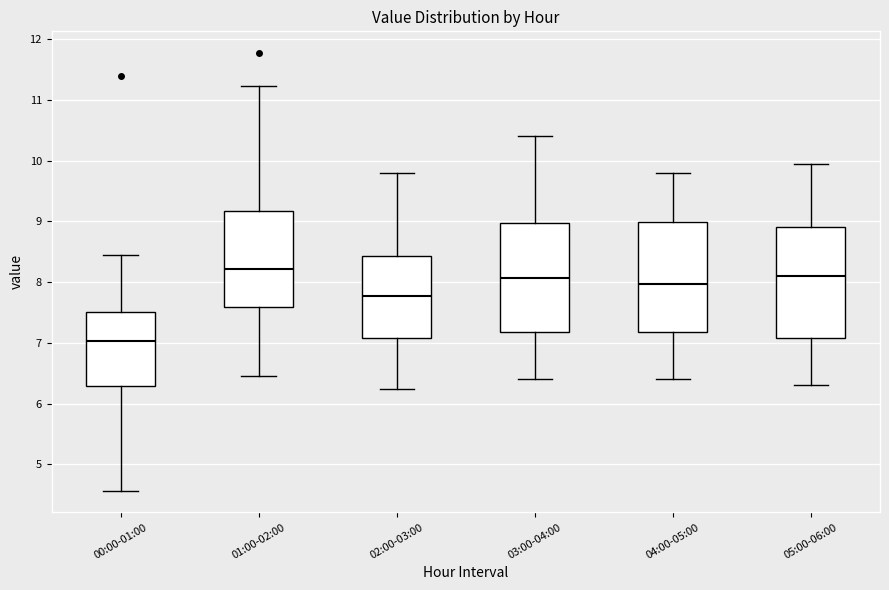

Reading left to right, read every box against the y-axis: the position of its median line, the range the box covers, and the ends of its whiskers. The values are not printed on the chart, so give them approximately, as read against the axis.

00:00-01:00: median 7.0, box 6.3 to 7.5, whiskers 4.6 to 8.5
01:00-02:00: median 8.2, box 7.6 to 9.2, whiskers 6.5 to 11.2
02:00-03:00: median 7.8, box 7.1 to 8.4, whiskers 6.3 to 9.8
03:00-04:00: median 8.1, box 7.2 to 9.0, whiskers 6.4 to 10.4
04:00-05:00: median 8.0, box 7.2 to 9.0, whiskers 6.4 to 9.8
05:00-06:00: median 8.1, box 7.1 to 8.9, whiskers 6.3 to 10.0